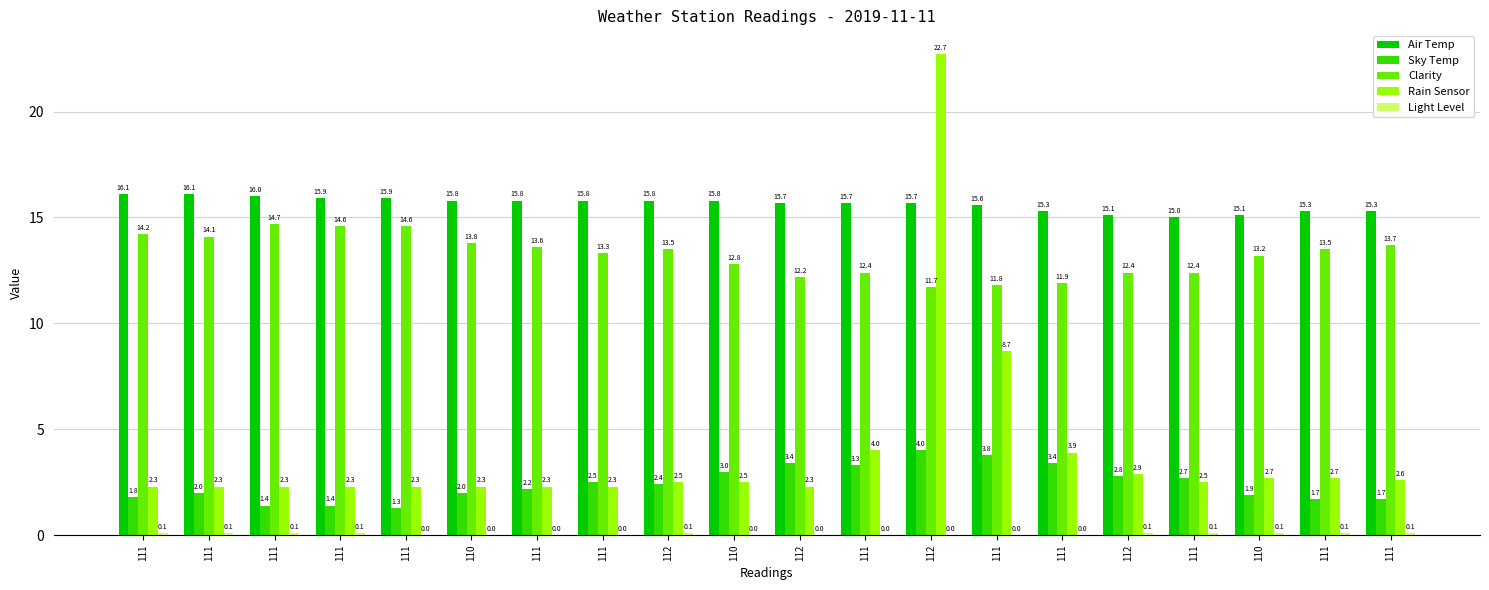

At which label is Sky Temp closest to 2?

111